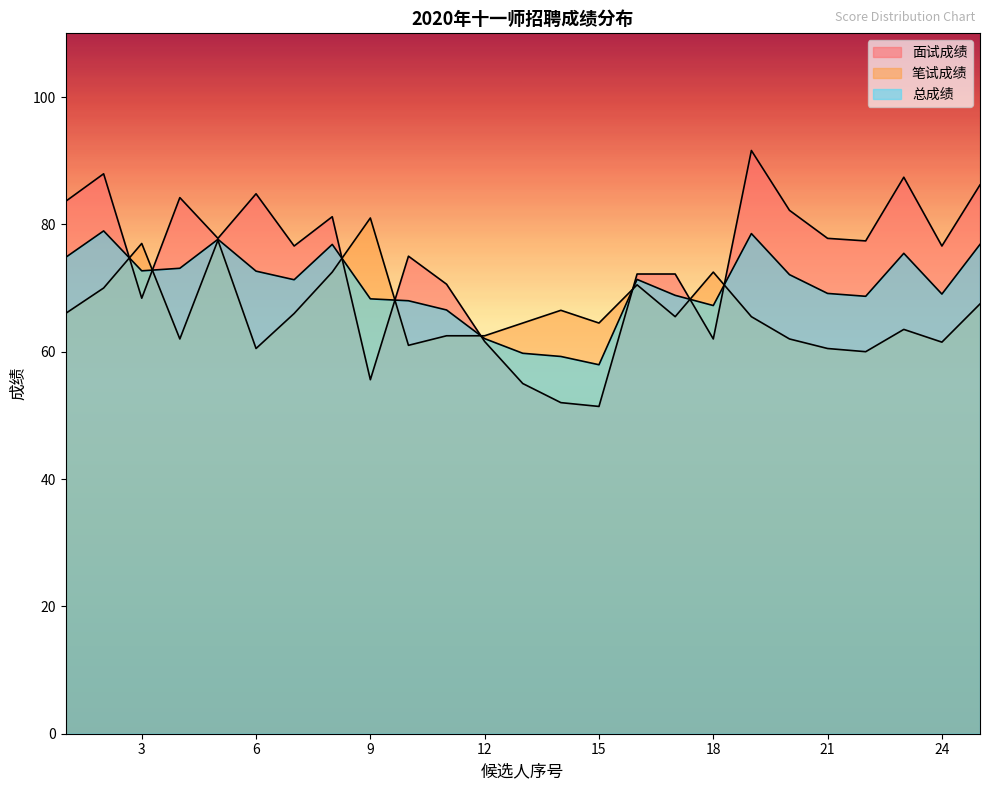

True or false: 面试成绩 has more than 1 points higher than both neighbors.

True